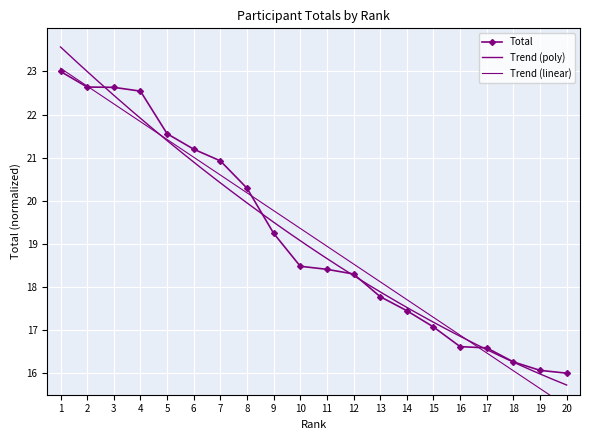

True or false: Total has a value of 18.4 at 11.

True